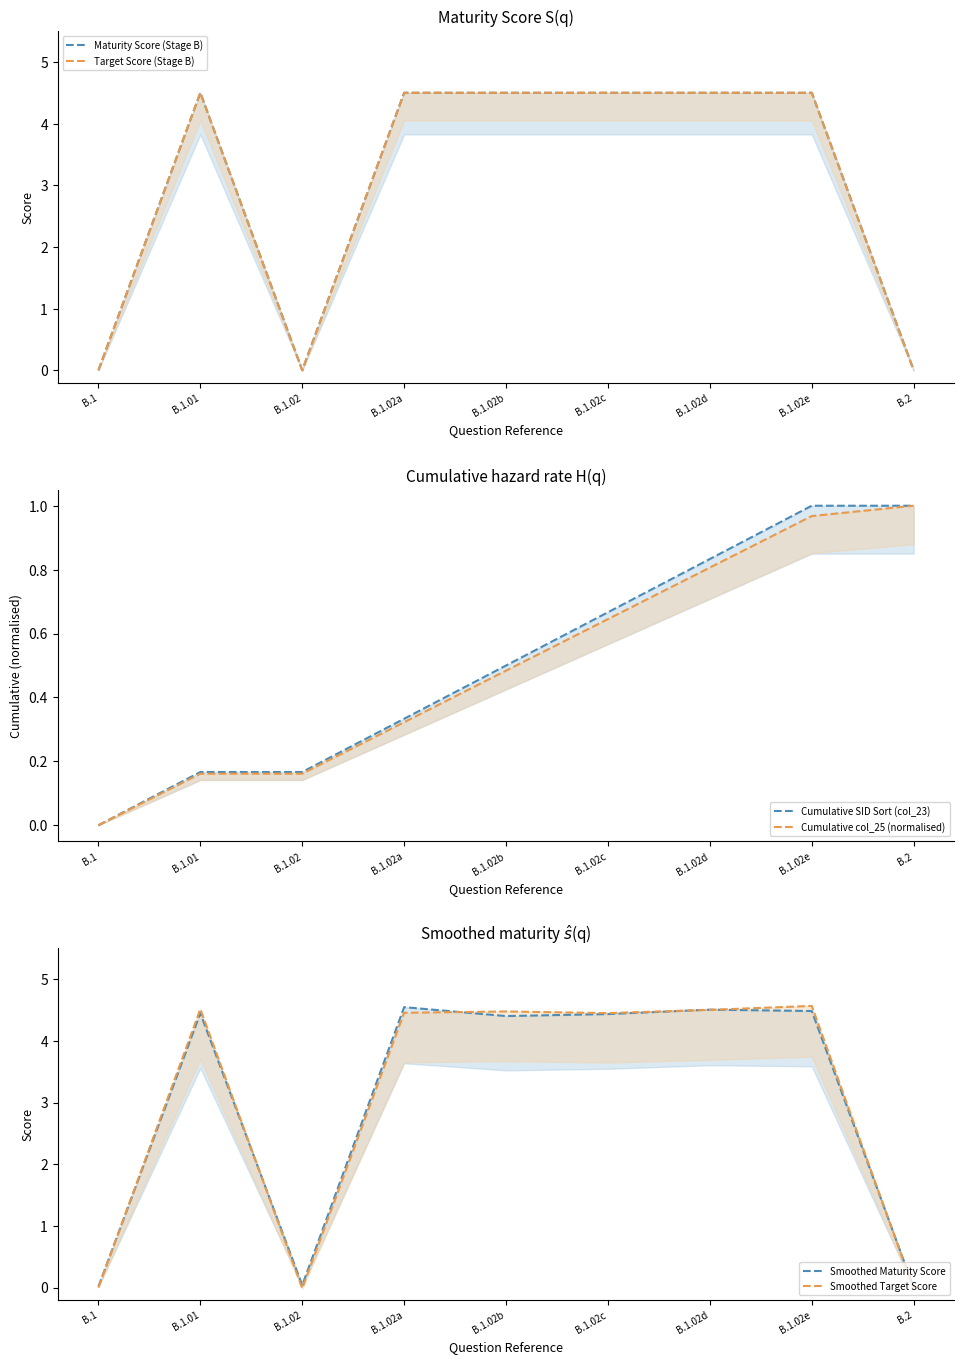

At which label does Smoothed Maturity Score reach its peak?

B.1.02a